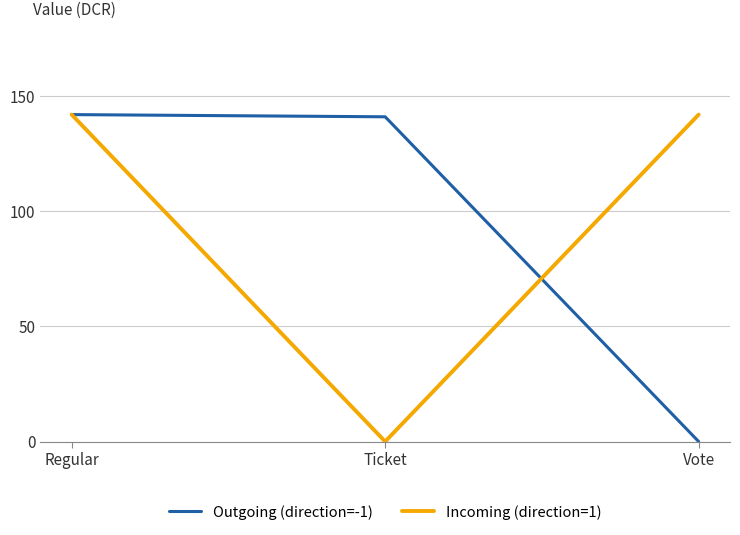

At which category is the sum across all series the highest?

Regular